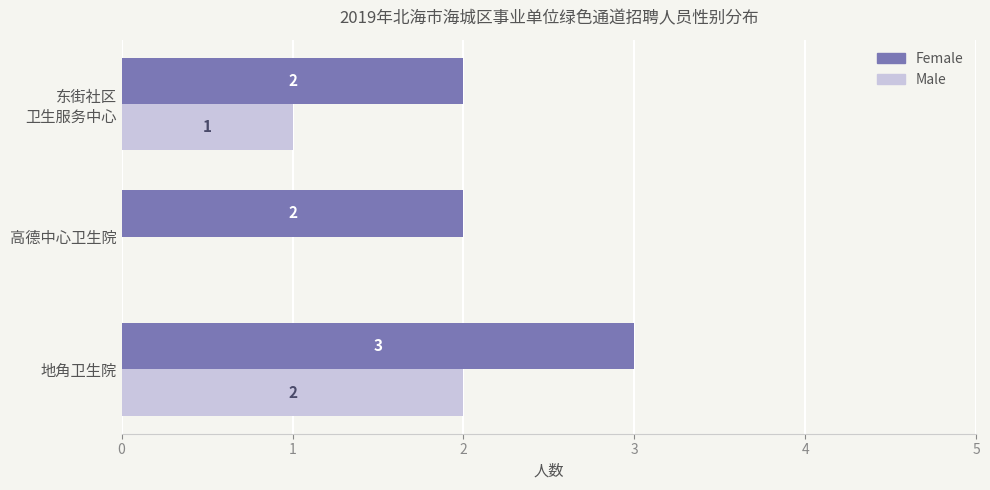

Is it true that Male equals 0 at 高德中心卫生院?

True